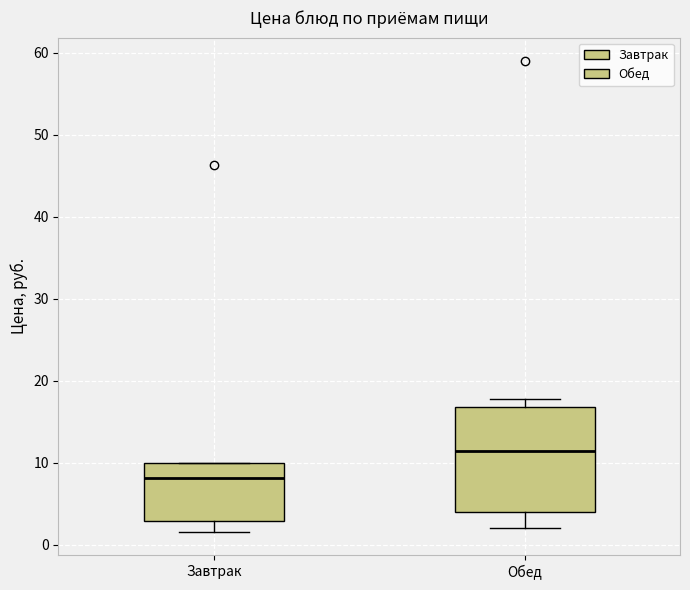

Reading left to right, read every box against the y-axis: the position of its median line, the range the box covers, and the ends of its whiskers. The values are not printed on the chart, so give them approximately, as read against the axis.

Завтрак: median 8, box 3 to 10, whiskers 2 to 10
Обед: median 11, box 4 to 17, whiskers 2 to 18